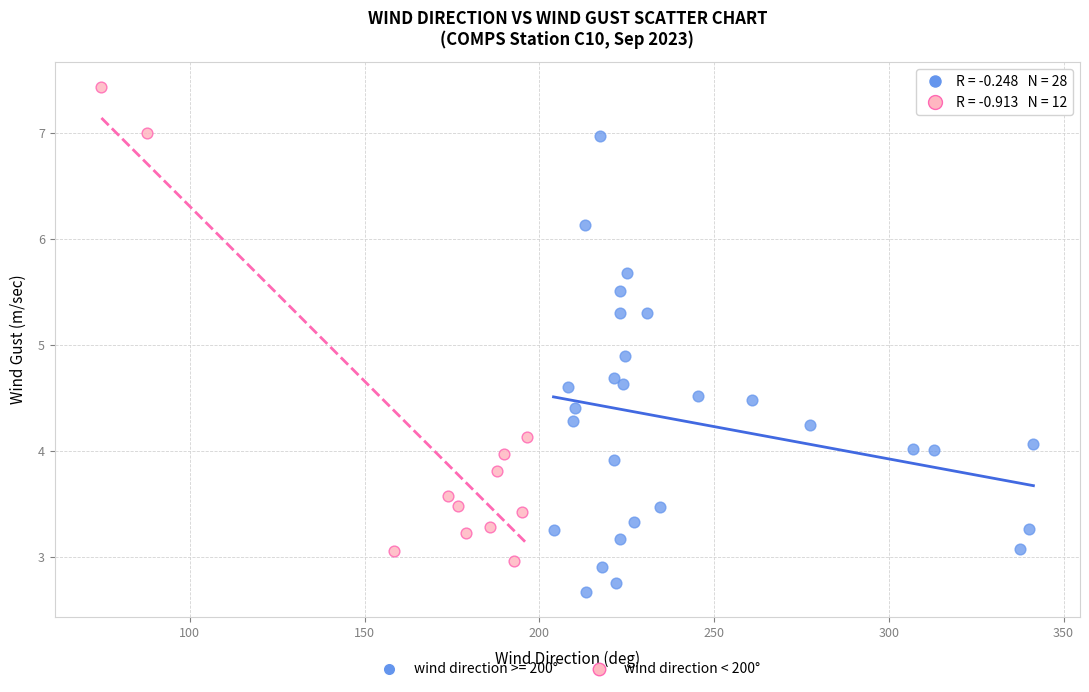

Which series reaches the maximum Y coordinate?

wind direction < 200°